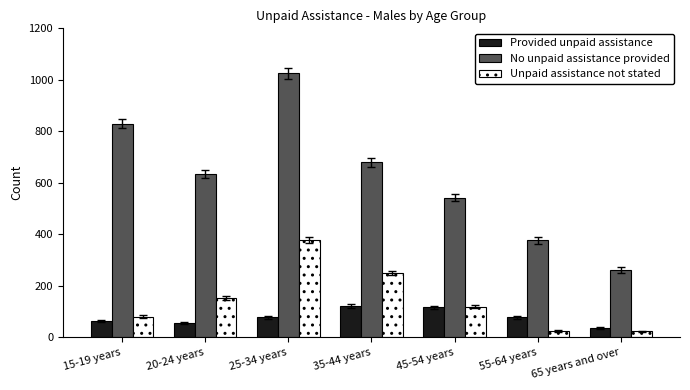

What is the label of the 1st bar from the left?

15-19 years